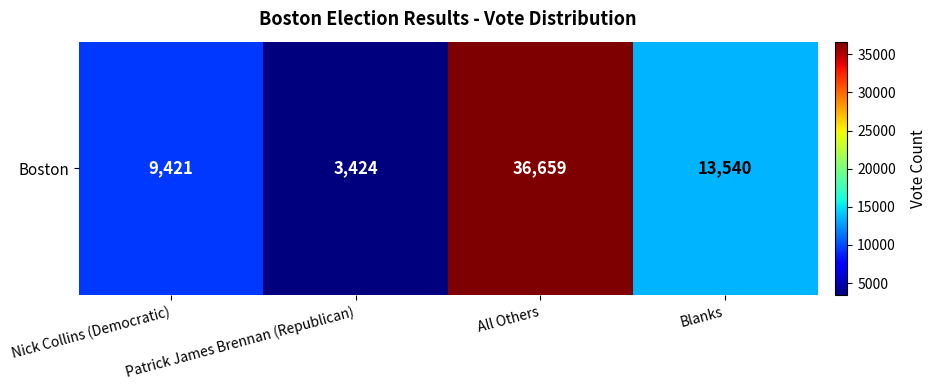

List the labels in order of value, largest first.

All Others, Blanks, Nick Collins (Democratic), Patrick James Brennan (Republican)